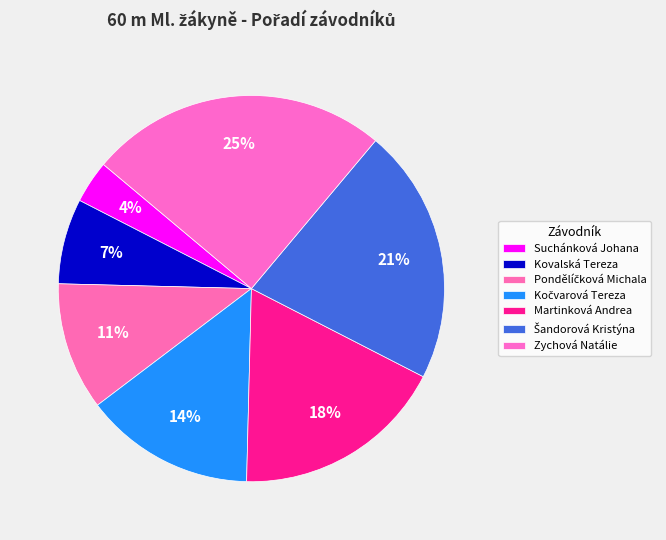

How many segments does this pie chart have?

7